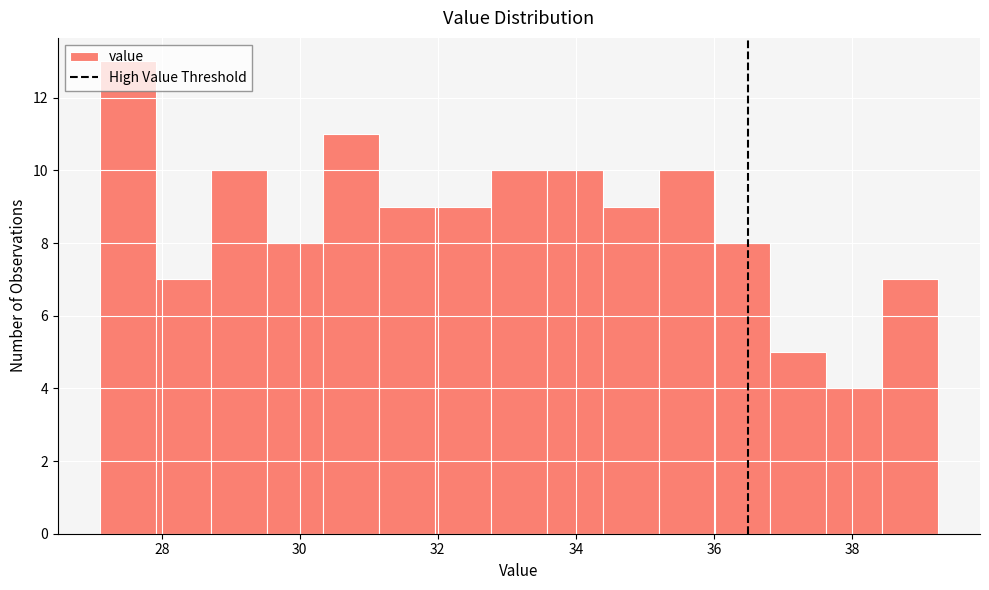

Reading left to right, transcribe this chart: for each bar, give the range it covers on the x-axis and its height. Neither the bar edges nor the heights are printed on the chart, so give them approximately, as read against the axes.

27.2 to 28.0: 13
28.0 to 28.8: 7
28.8 to 29.6: 10
29.6 to 30.4: 8
30.4 to 31.2: 11
31.2 to 32.0: 9
32.0 to 32.8: 9
32.8 to 33.6: 10
33.6 to 34.4: 10
34.4 to 35.2: 9
35.2 to 36.0: 10
36.0 to 36.8: 8
36.8 to 37.6: 5
37.6 to 38.4: 4
38.4 to 39.2: 7